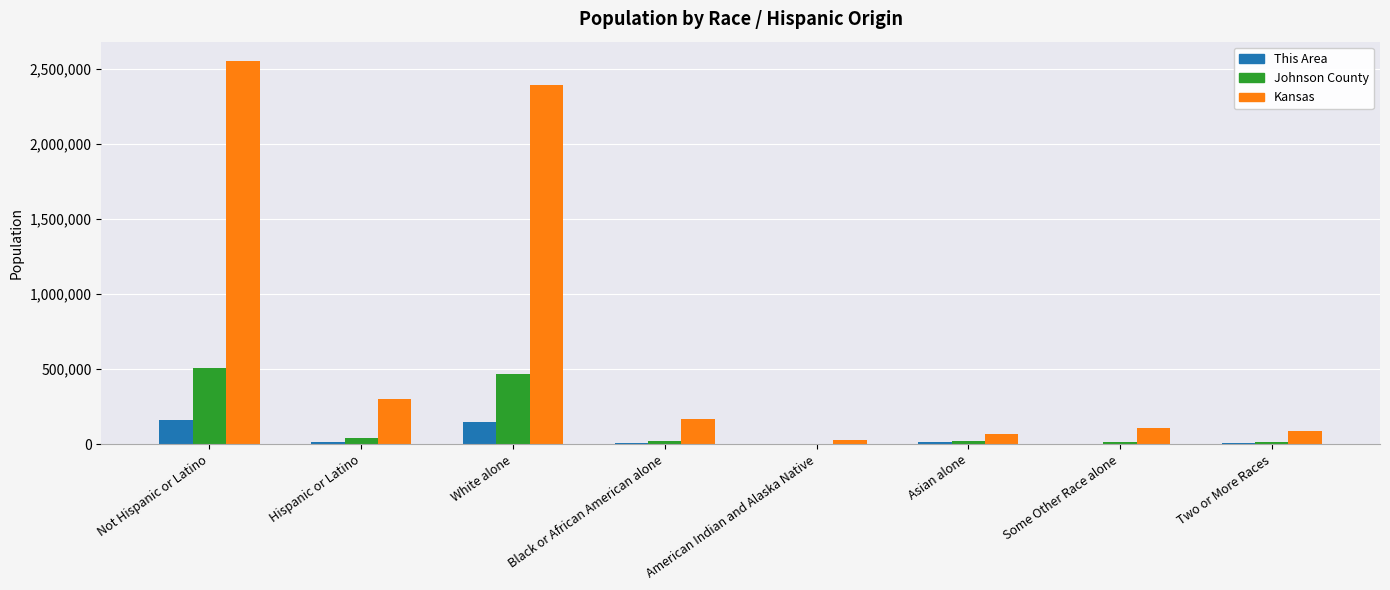

Between Hispanic or Latino and American Indian and Alaska Native, which series saw the biggest shift?

Kansas